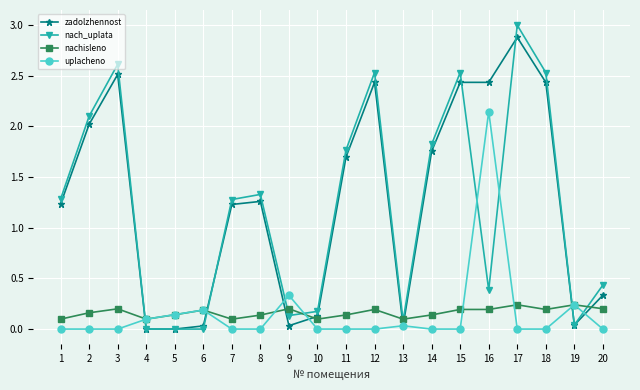

Rank the series at 10 from highest to lowest value.

nach_uplata, zadolzhennost, nachisleno, uplacheno